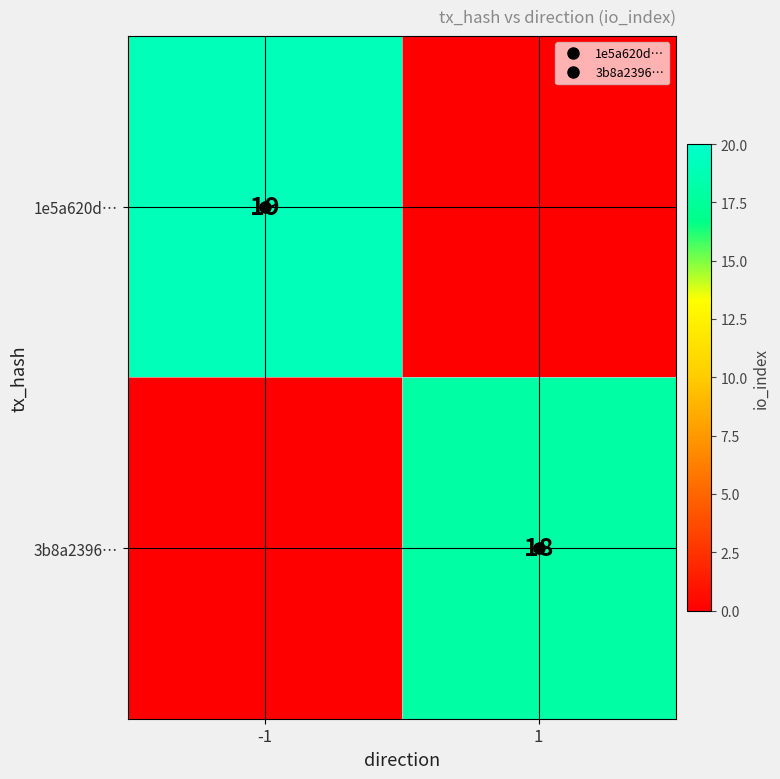

What is the difference between the maximum and minimum values in the 3b8a2396… series?

18